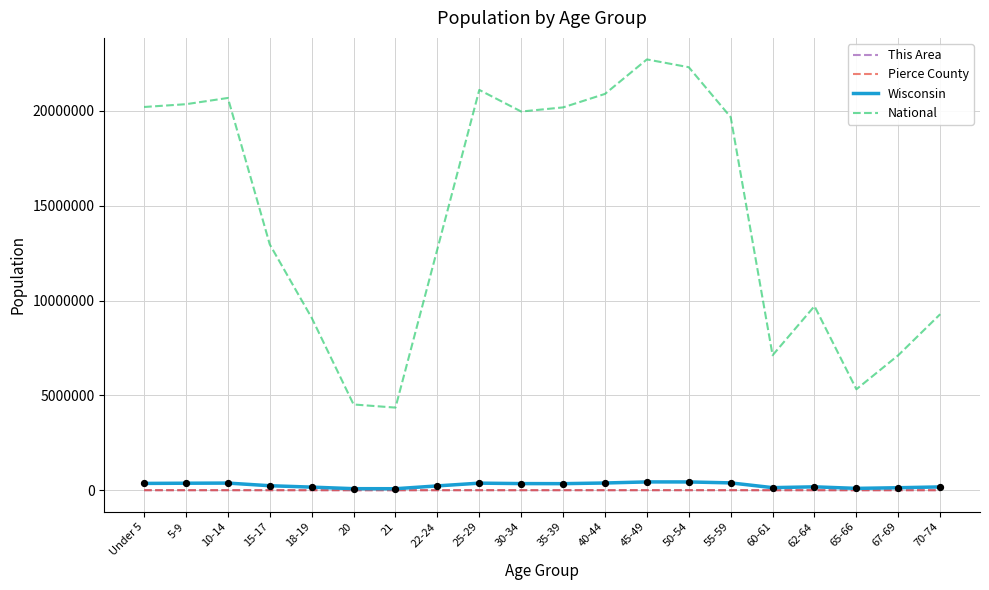

At how many categories does at least one series exceed 2700579?

20